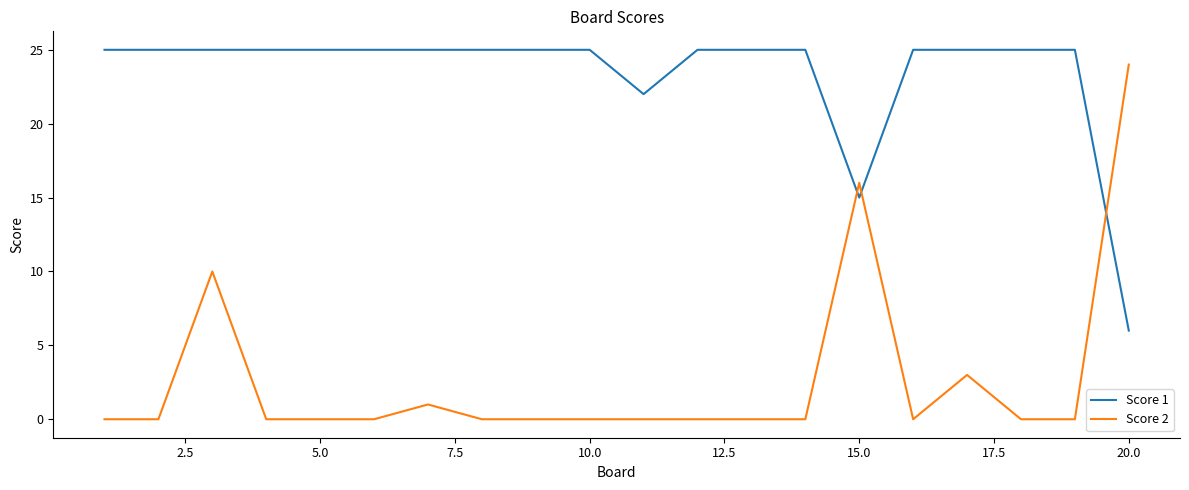

True or false: Score 2 and Score 1 intersect in this chart.

True